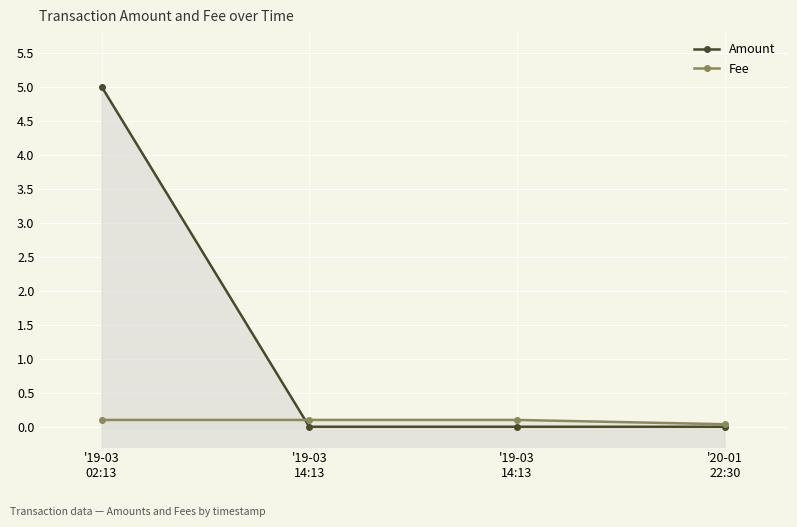

Which category has the highest value across all series?

'19-03
02:13